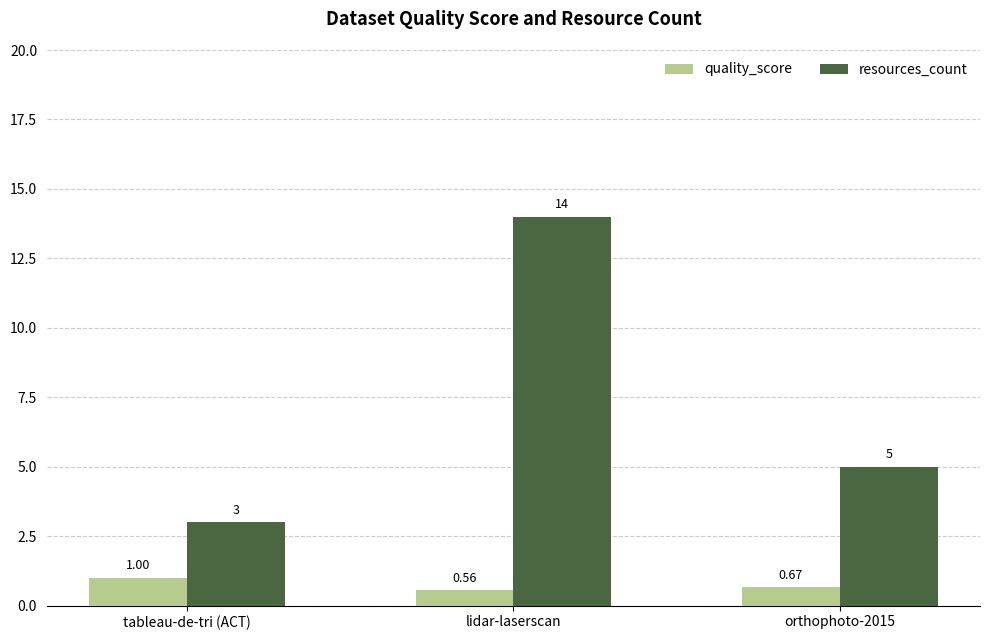

Which label corresponds to the smallest value in the chart?

lidar-laserscan